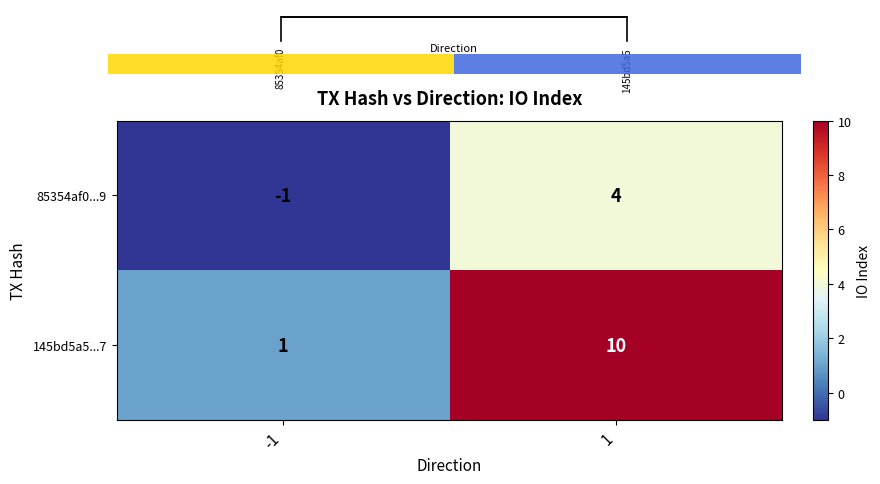

What value does the 85354af0...9 series have at -1?

-1